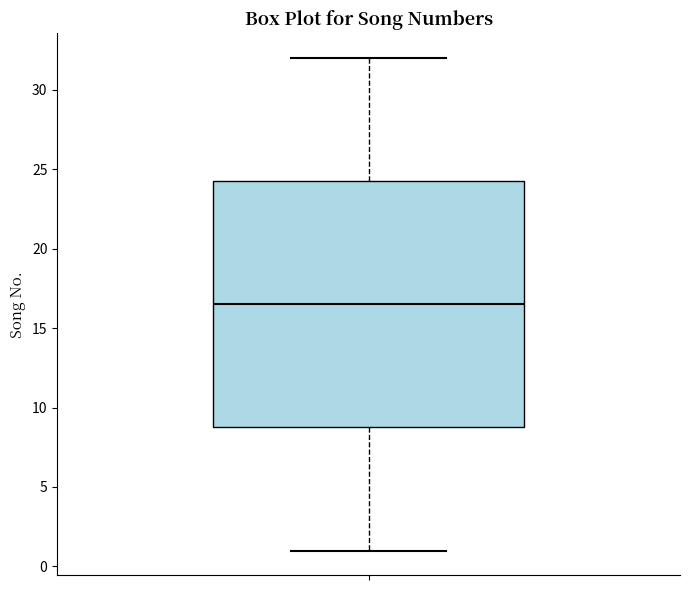

Read this box plot against the y-axis: the position of the median line, the range covered by the box, and the ends of both whiskers. The values are not printed on the chart, so give them approximately, as read against the axis.

median 16.5, box 9.0 to 24.5, whiskers 1.0 to 32.0